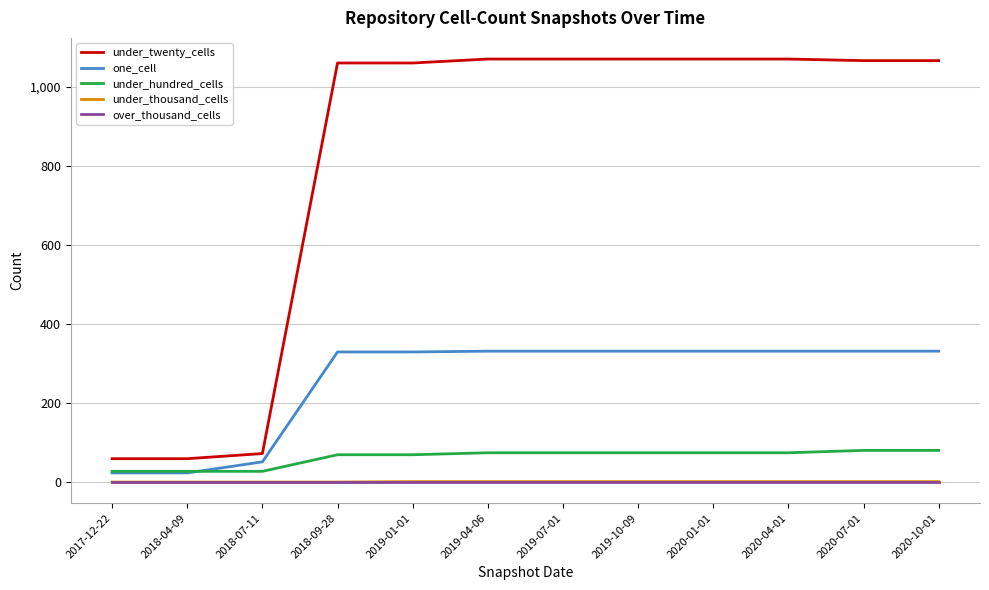

What is the maximum value shown in the chart?

1070